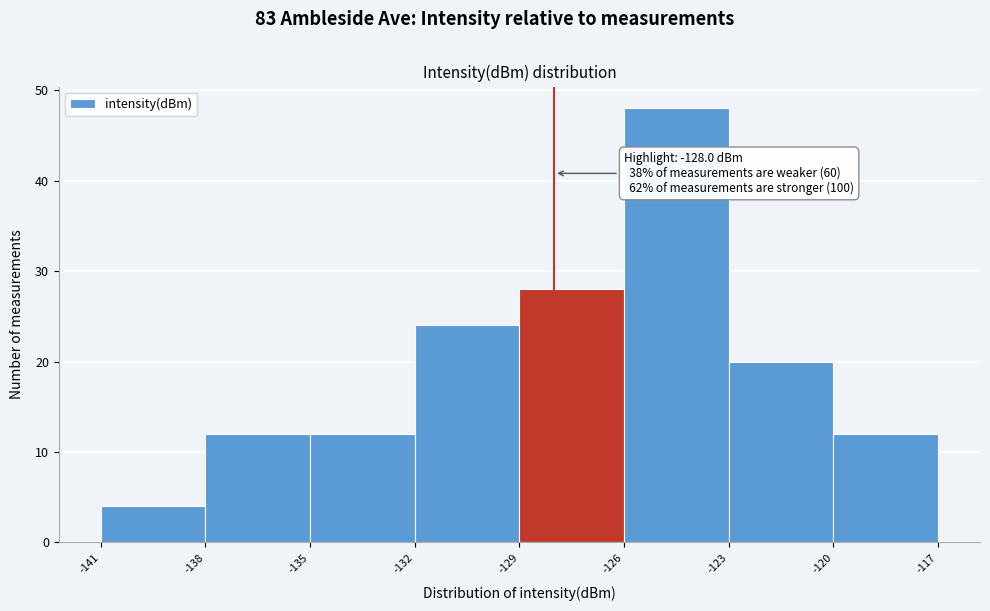

Over which range of the x-axis is the bar tallest?

-126 to -123